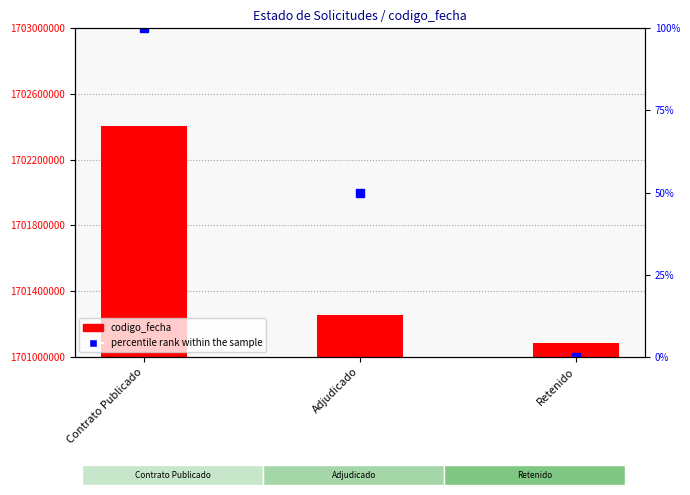

What is the difference between the values at Contrato Publicado and Retenido?

1318763